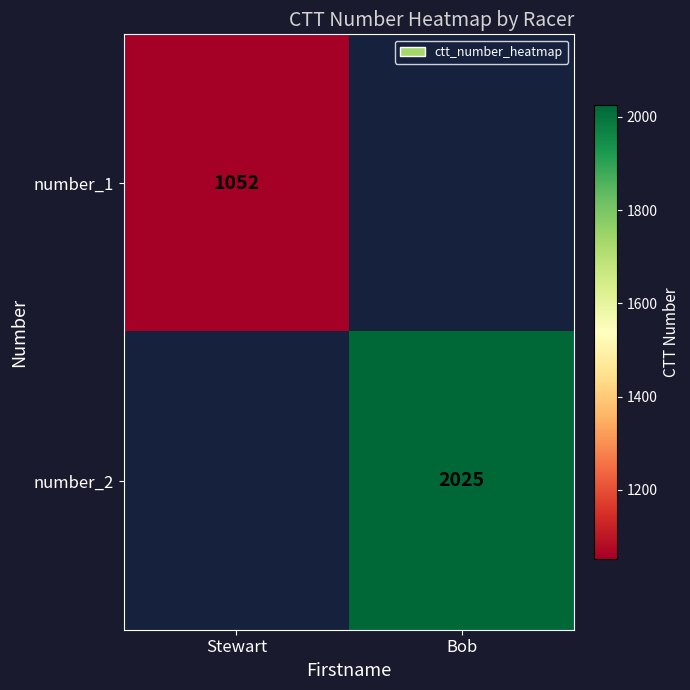

True or false: number_1 has a value of 1052 at Stewart.

True